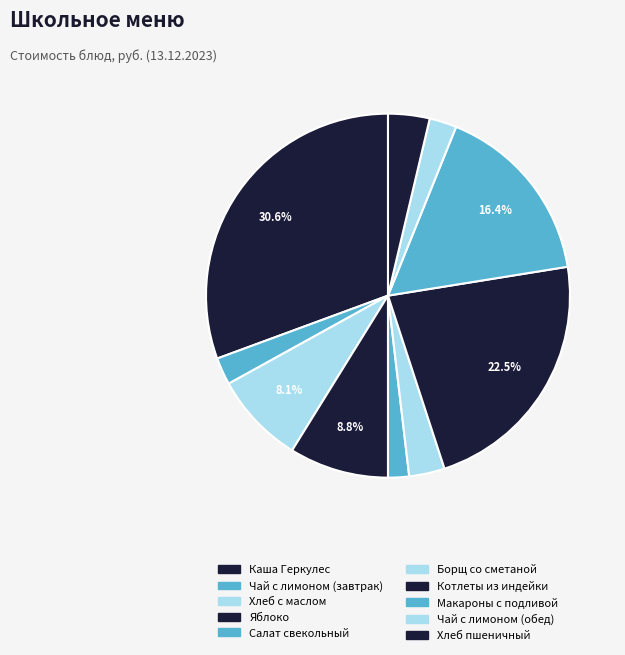

What percentage is the Яблоко slice, to the nearest percent?

9%